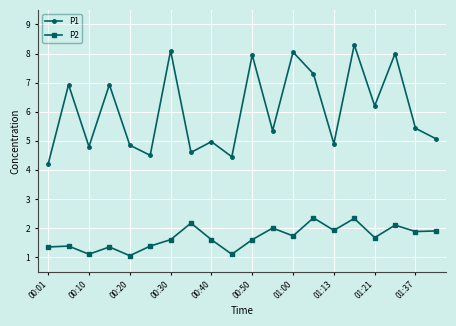

Rank the series by their maximum value, from lowest to highest.

P2, P1